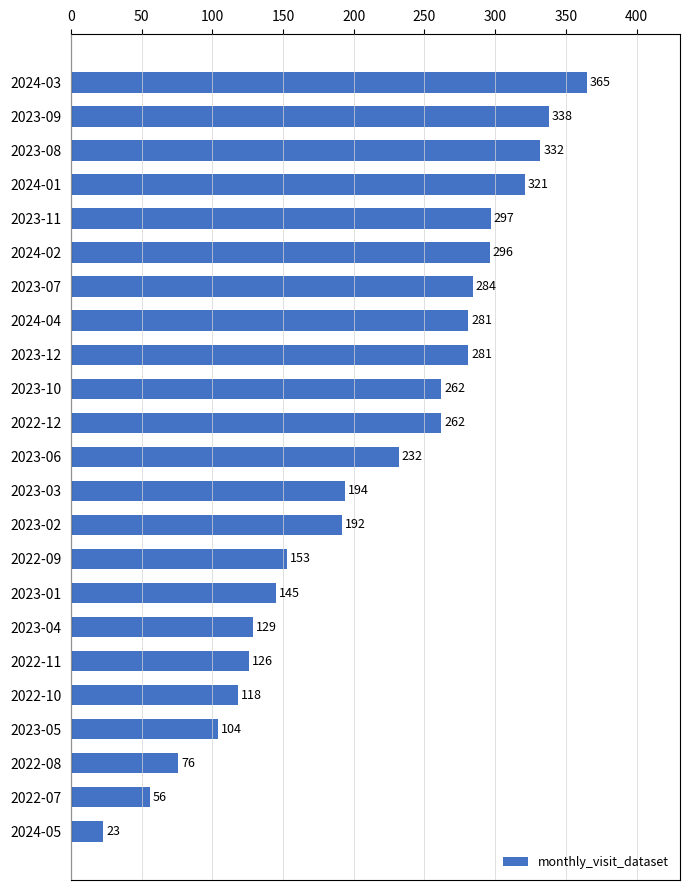

How many data points are less than 232?

11